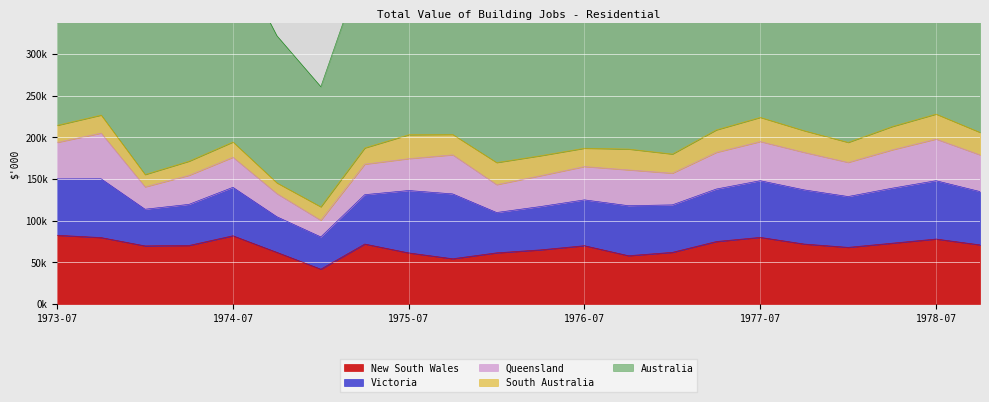

What is the label of the 14th point from the left?

1976-10